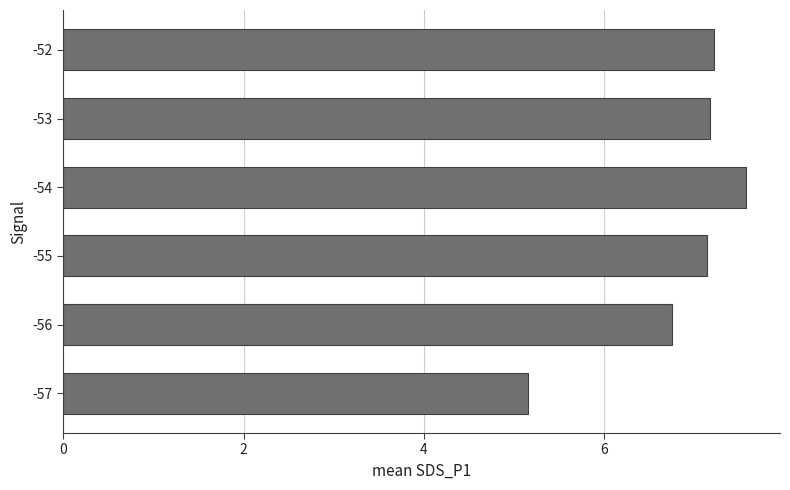

The value at -54 is 7.6. True or false?

True